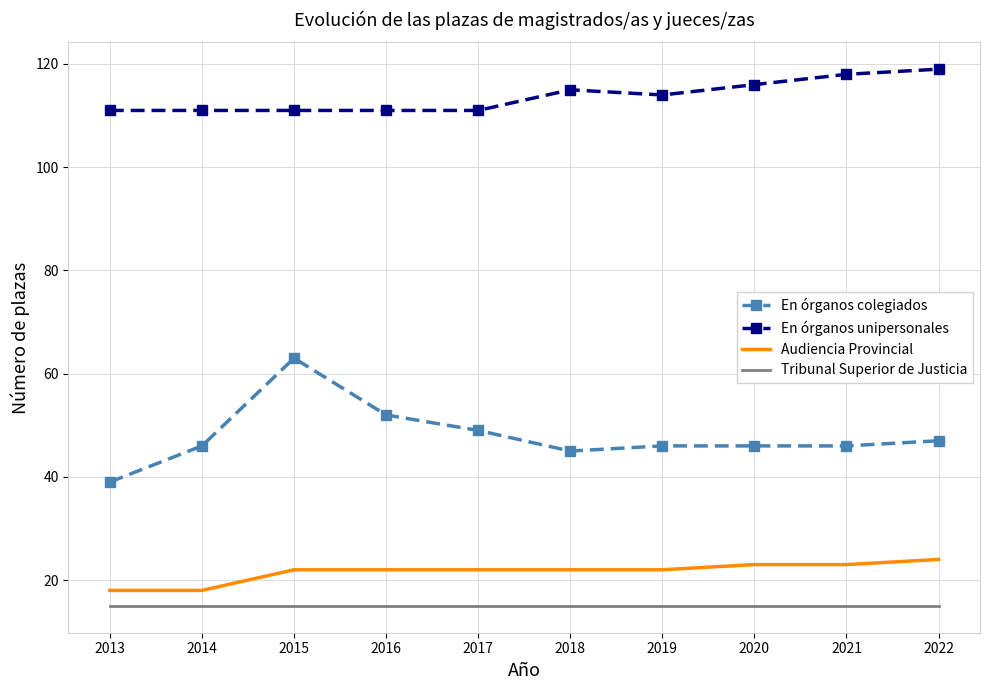

At how many categories does at least one series exceed 80?

10